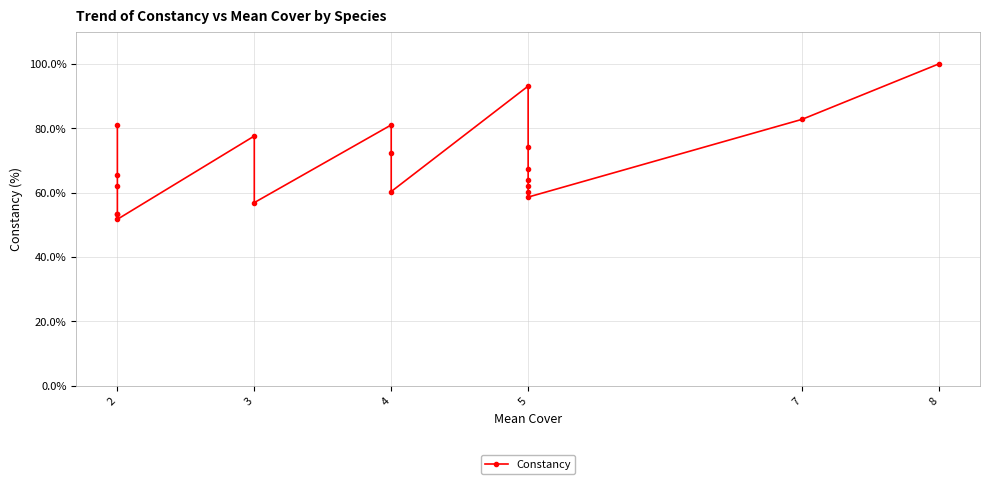

What is the change in value from 4 to 5?

-5.2